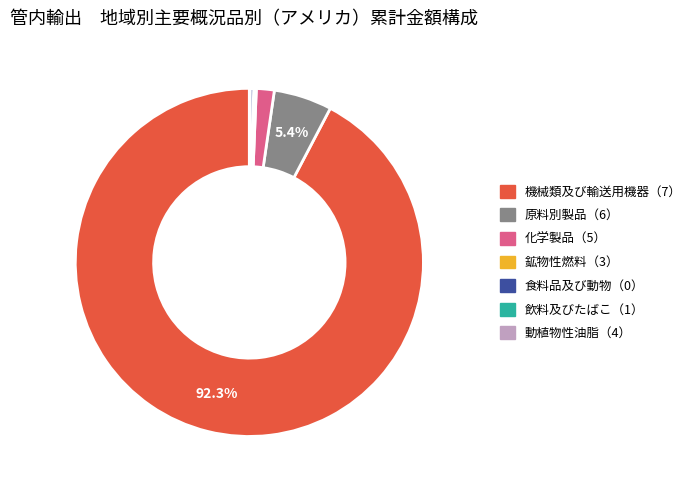

Does 原料別製品（6） account for over 50% of the chart?

No